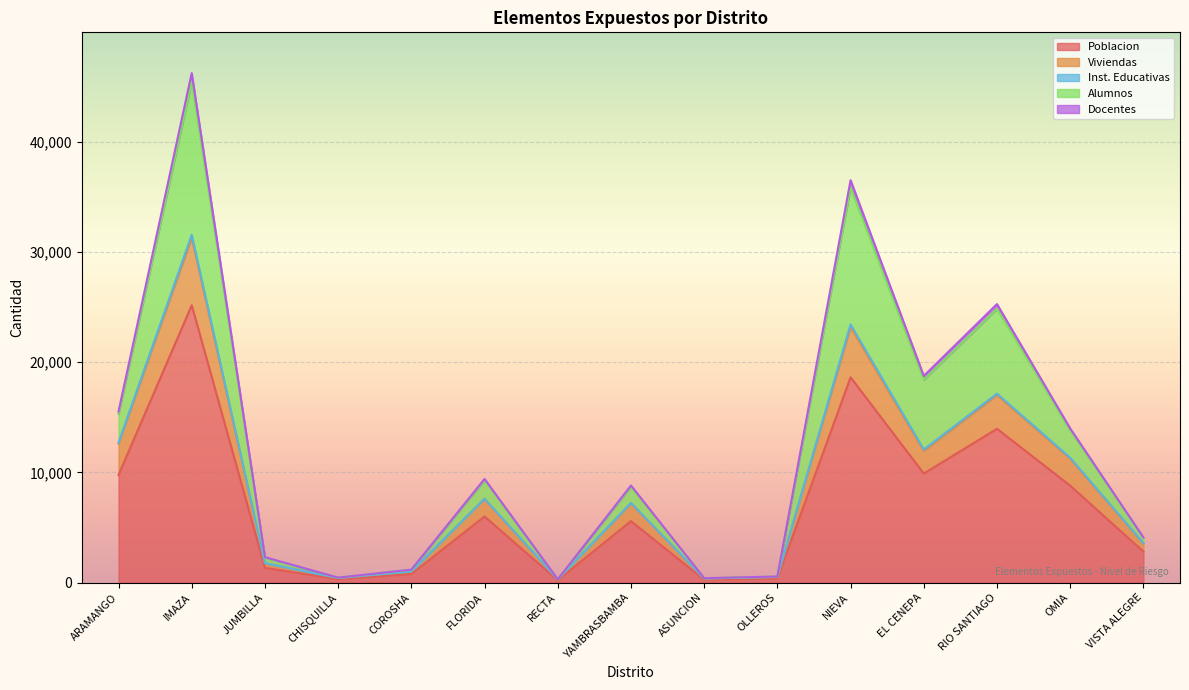

True or false: Inst. Educativas and Viviendas cross at least once.

False